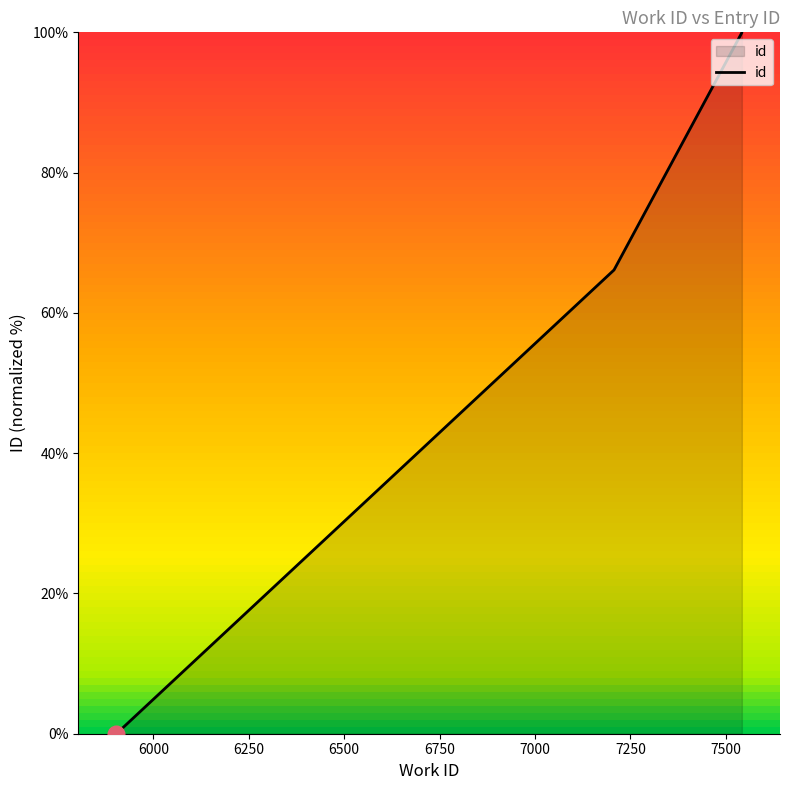

What is the maximum value shown in the chart?

100.0